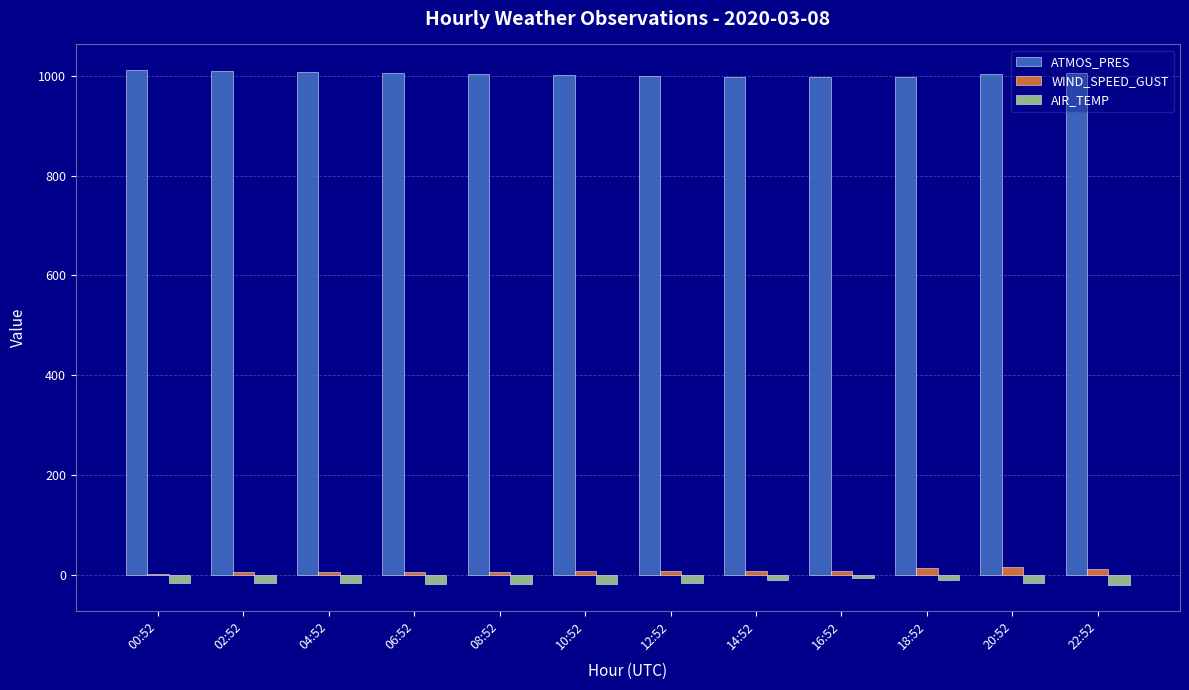

At which label does WIND_SPEED_GUST first exceed 6?

10:52